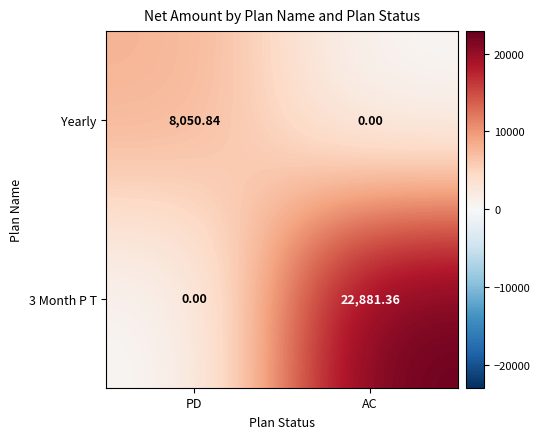

Rank the categories by Yearly value from lowest to highest.

AC, PD